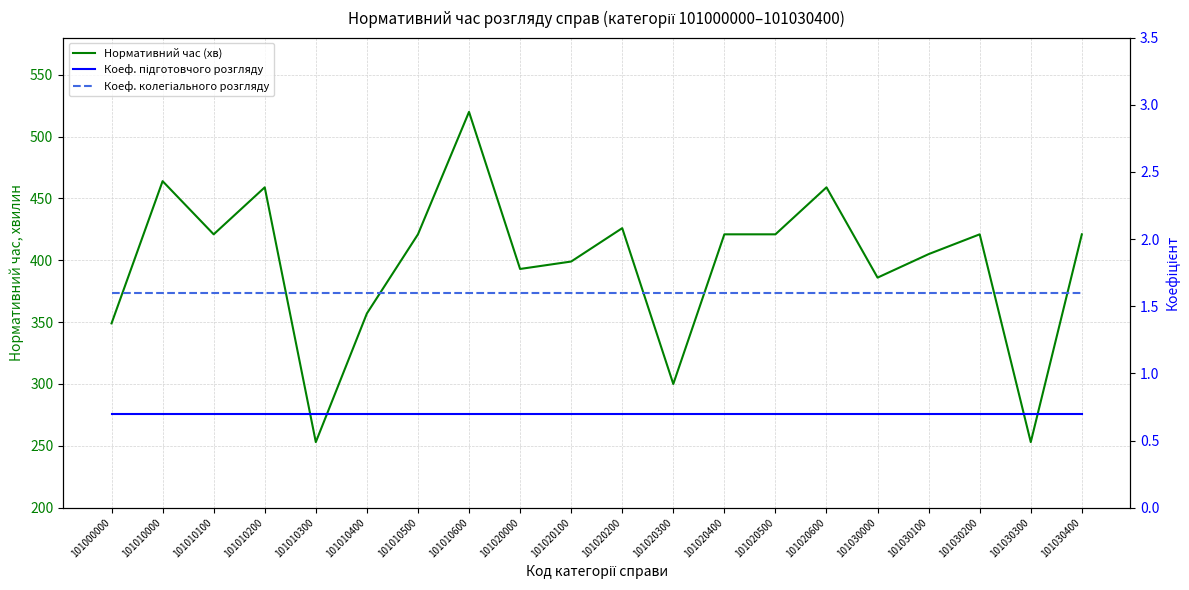

Reading right to left, extract all data points from this chart.

Нормативний час (хв): 101030400=421.0	101030300=253.0	101030200=421.0	101030100=405.0	101030000=386.0	101020600=459.0	101020500=421.0	101020400=421.0	101020300=300.0	101020200=426.0	101020100=399.0	101020000=393.0	101010600=520.0	101010500=421.0	101010400=357.0	101010300=253.0	101010200=459.0	101010100=421.0	101010000=464.0	101000000=349.0
Коеф. підготовчого розгляду: 101030400=0.7	101030300=0.7	101030200=0.7	101030100=0.7	101030000=0.7	101020600=0.7	101020500=0.7	101020400=0.7	101020300=0.7	101020200=0.7	101020100=0.7	101020000=0.7	101010600=0.7	101010500=0.7	101010400=0.7	101010300=0.7	101010200=0.7	101010100=0.7	101010000=0.7	101000000=0.7
Коеф. колегіального розгляду: 101030400=1.6	101030300=1.6	101030200=1.6	101030100=1.6	101030000=1.6	101020600=1.6	101020500=1.6	101020400=1.6	101020300=1.6	101020200=1.6	101020100=1.6	101020000=1.6	101010600=1.6	101010500=1.6	101010400=1.6	101010300=1.6	101010200=1.6	101010100=1.6	101010000=1.6	101000000=1.6